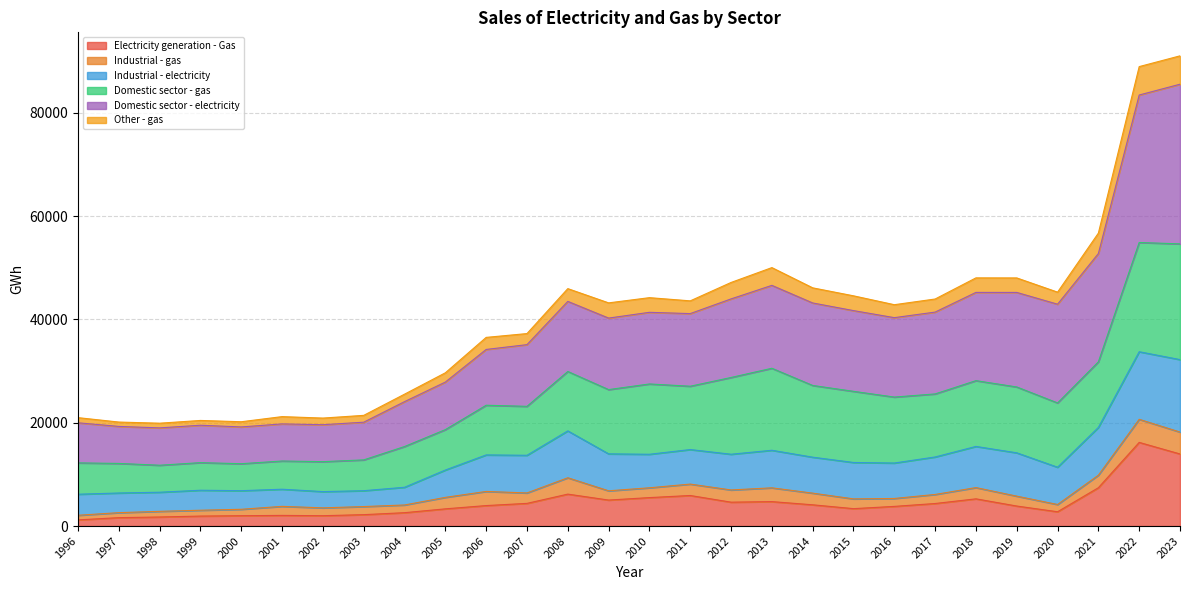

Where is Domestic sector - electricity nearest to the value 52271?

2021